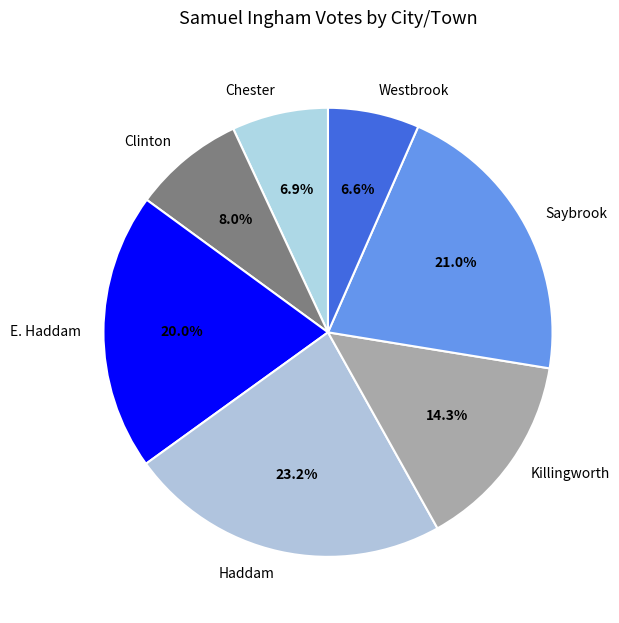

Is it true that E. Haddam is 11% of the pie?

False